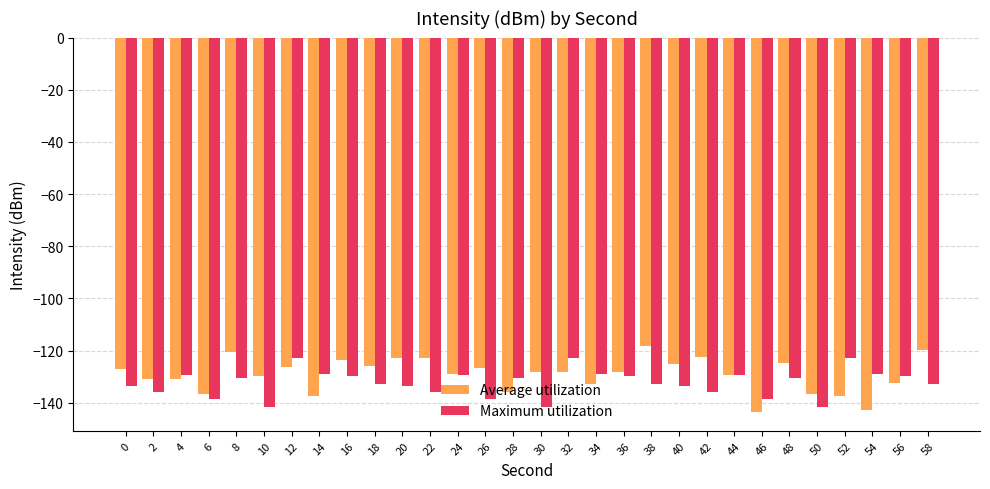

Rank the series at 6 from highest to lowest value.

Average utilization, Maximum utilization